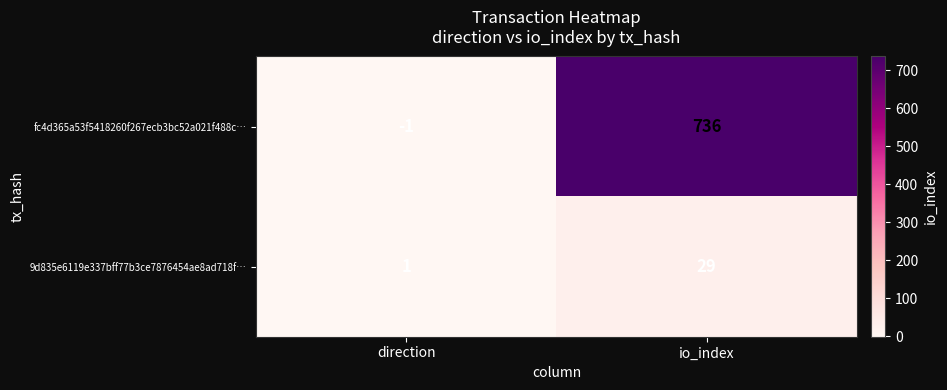

How many categories are shown in the chart?

2